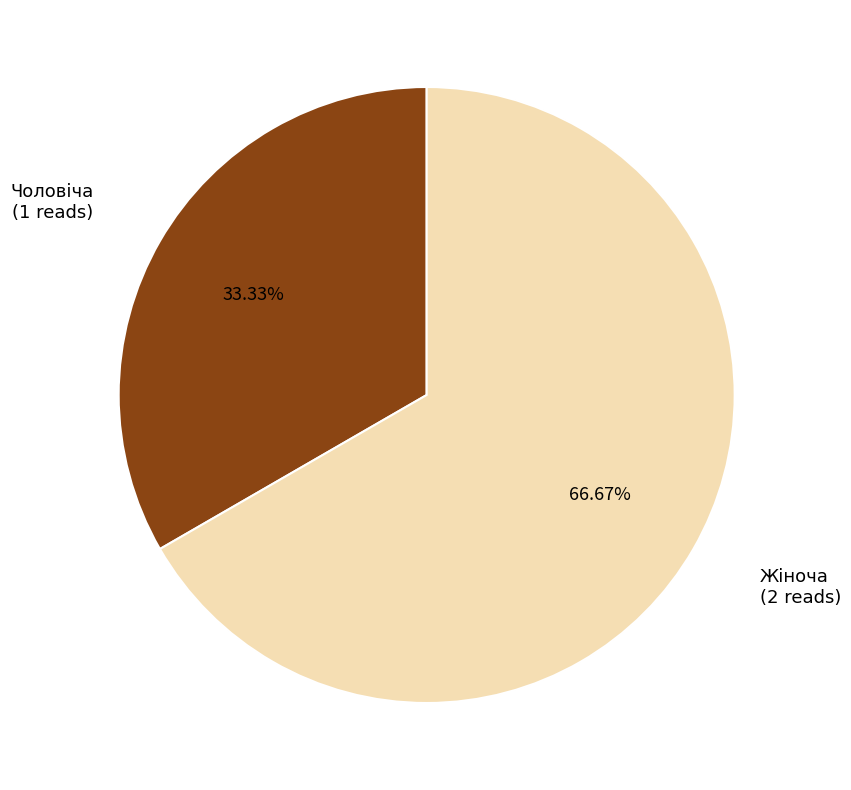

Does any single category account for the majority?

Yes